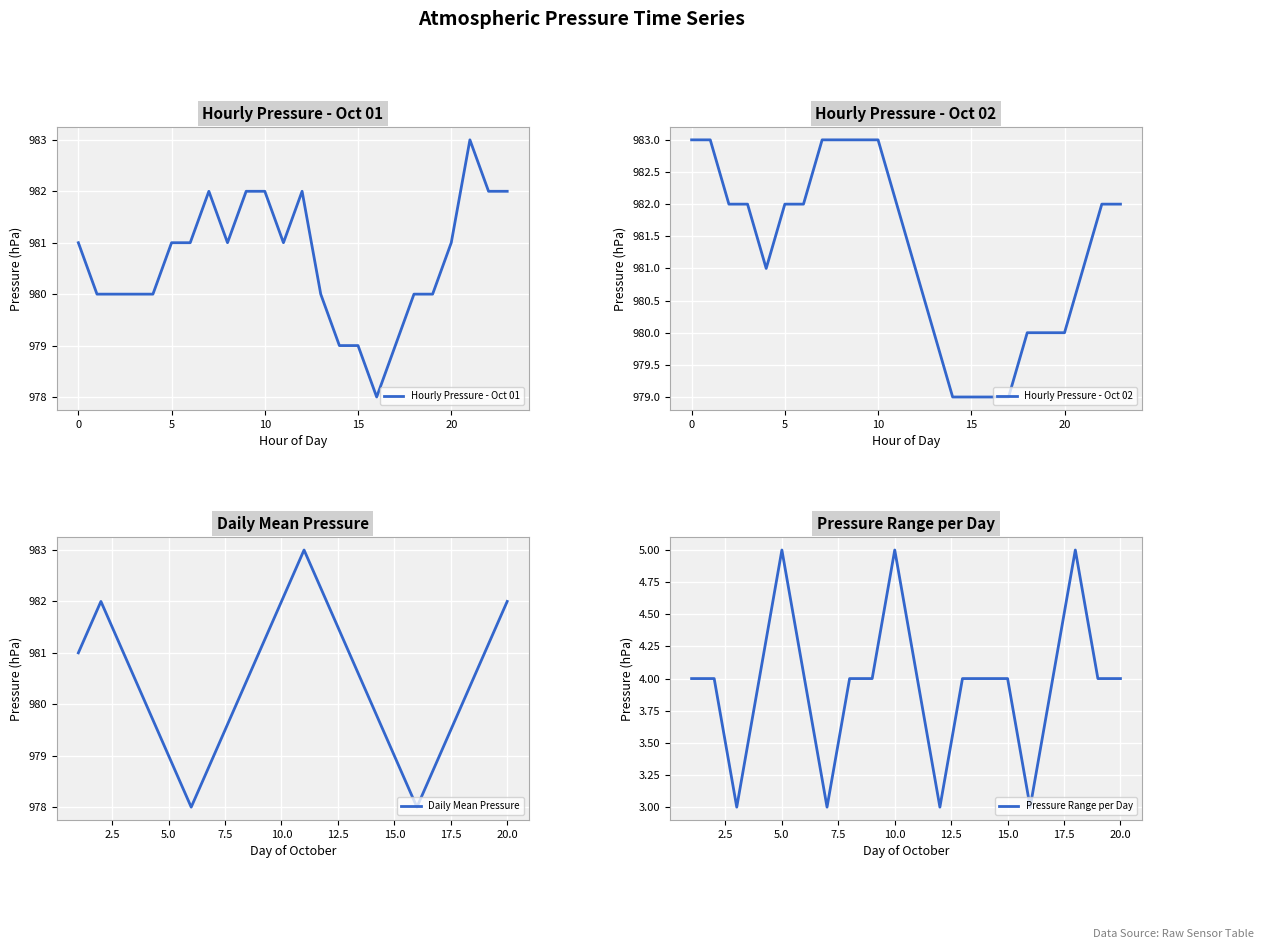

What is the minimum value shown in the chart?

978